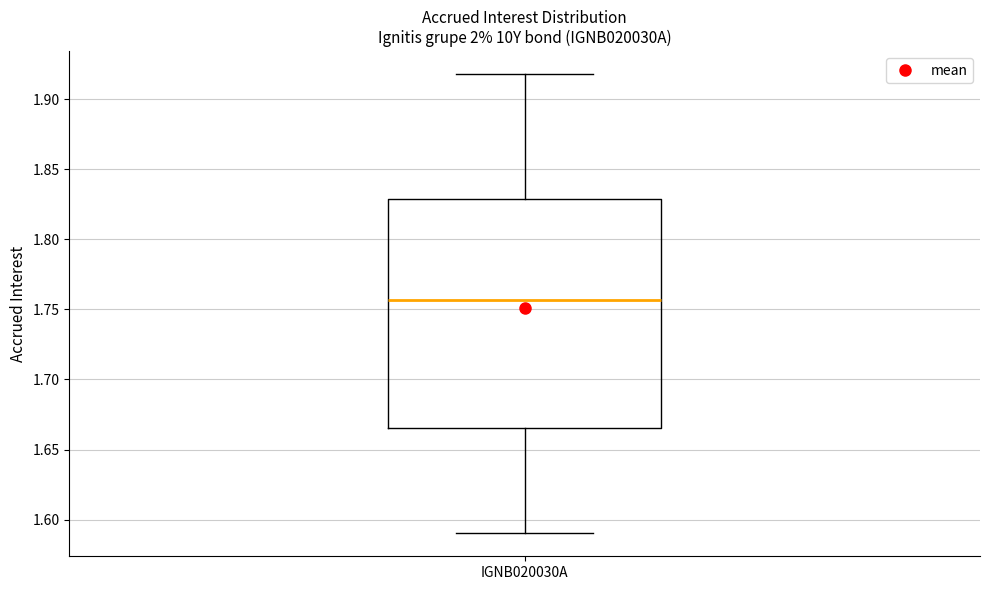

Read this box plot against the y-axis: the position of the median line, the range covered by the box, and the ends of both whiskers. The values are not printed on the chart, so give them approximately, as read against the axis.

median 1.755, box 1.665 to 1.830, whiskers 1.590 to 1.920